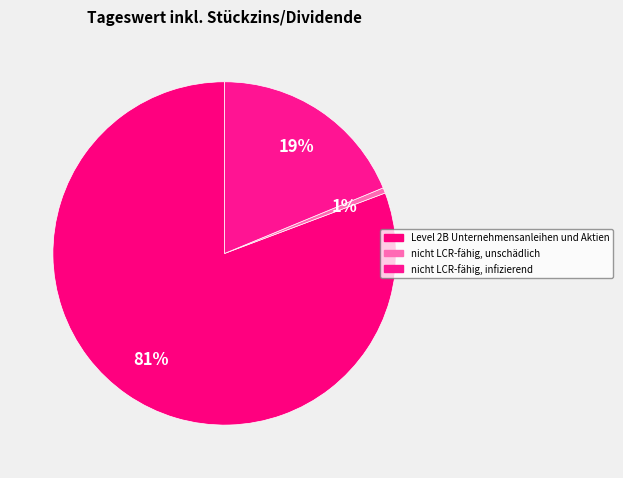

Count the number of slices in the pie.

3